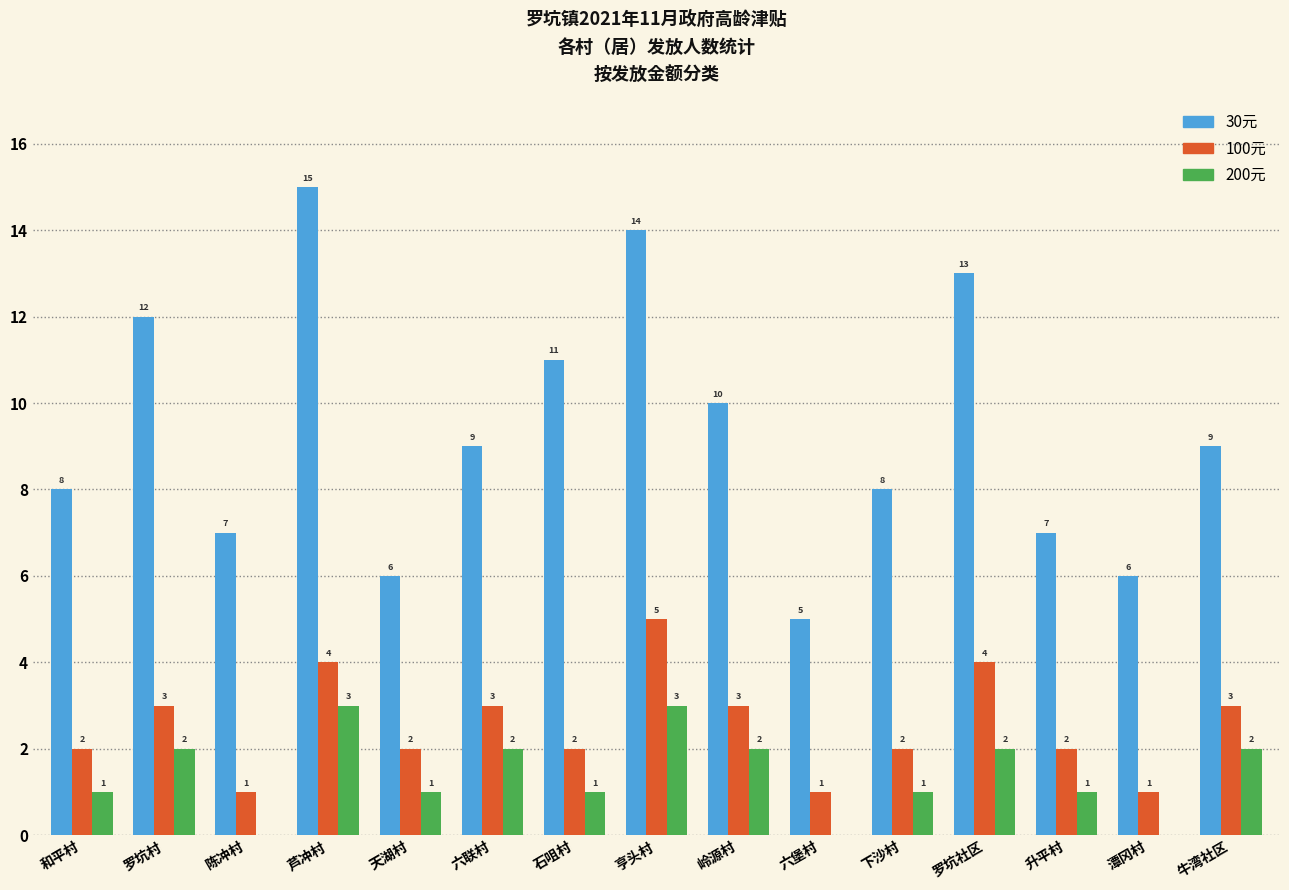

Which series changed the most between 六联村 and 潭冈村?

30元